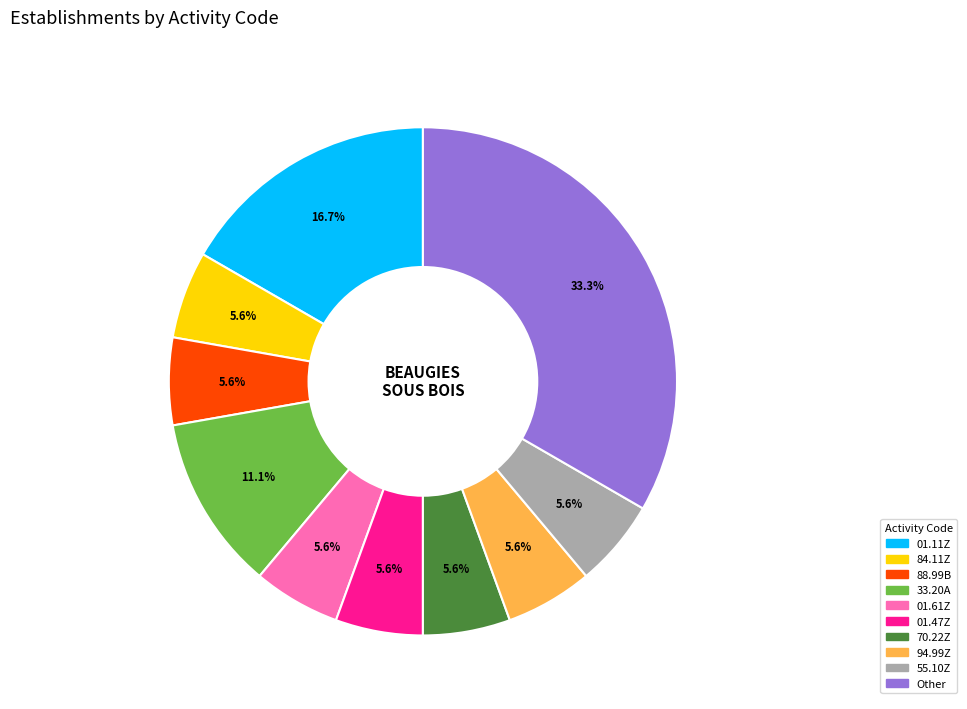

What portion of the pie excludes 88.99B?

94.4%